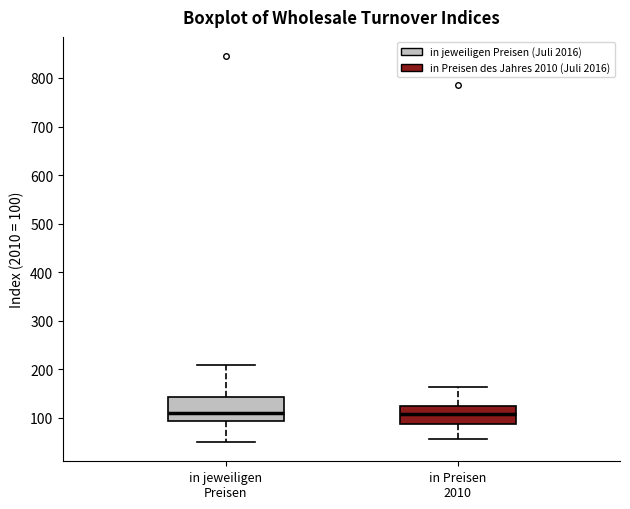

Reading left to right, read every box against the y-axis: the position of its median line, the range the box covers, and the ends of its whiskers. The values are not printed on the chart, so give them approximately, as read against the axis.

in jeweiligen Preisen: median 110, box 90 to 140, whiskers 50 to 210
in Preisen 2010: median 110, box 90 to 120, whiskers 60 to 160